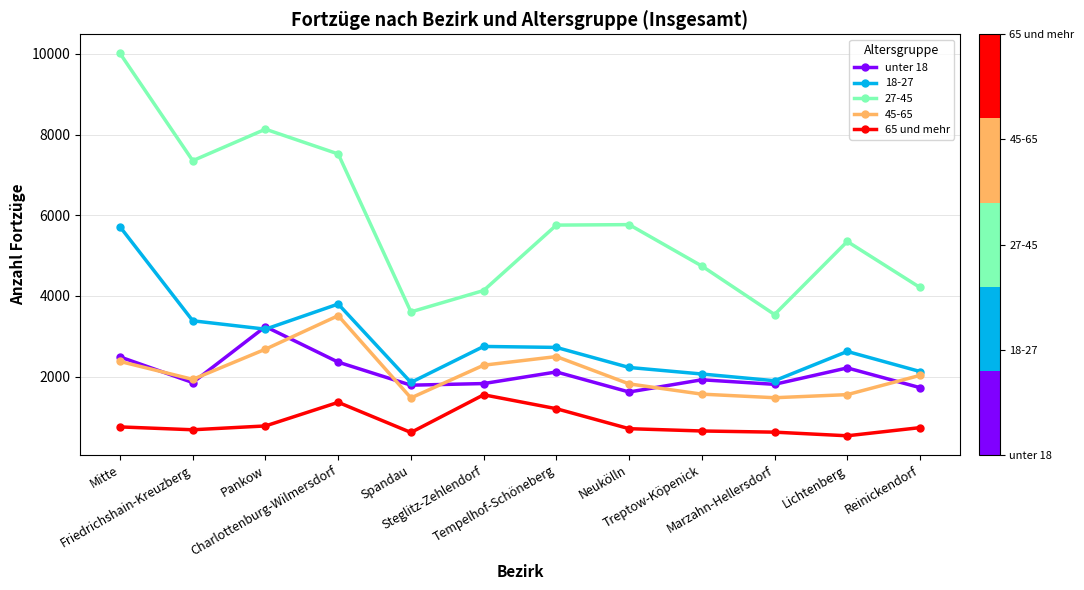

What is the maximum value for unter 18?

3240